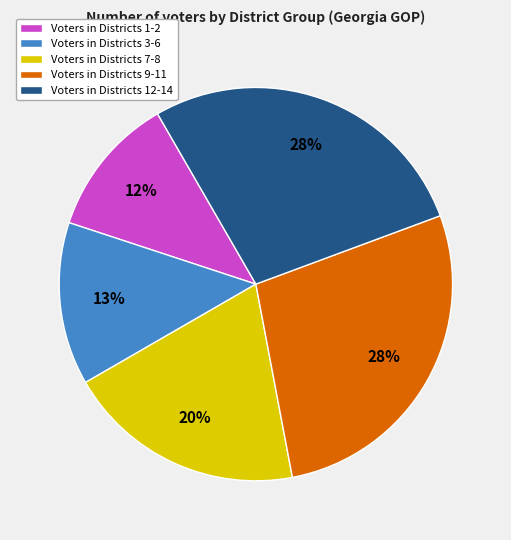

To the nearest percent, what is the difference between the largest and smallest slice percentages?

16%